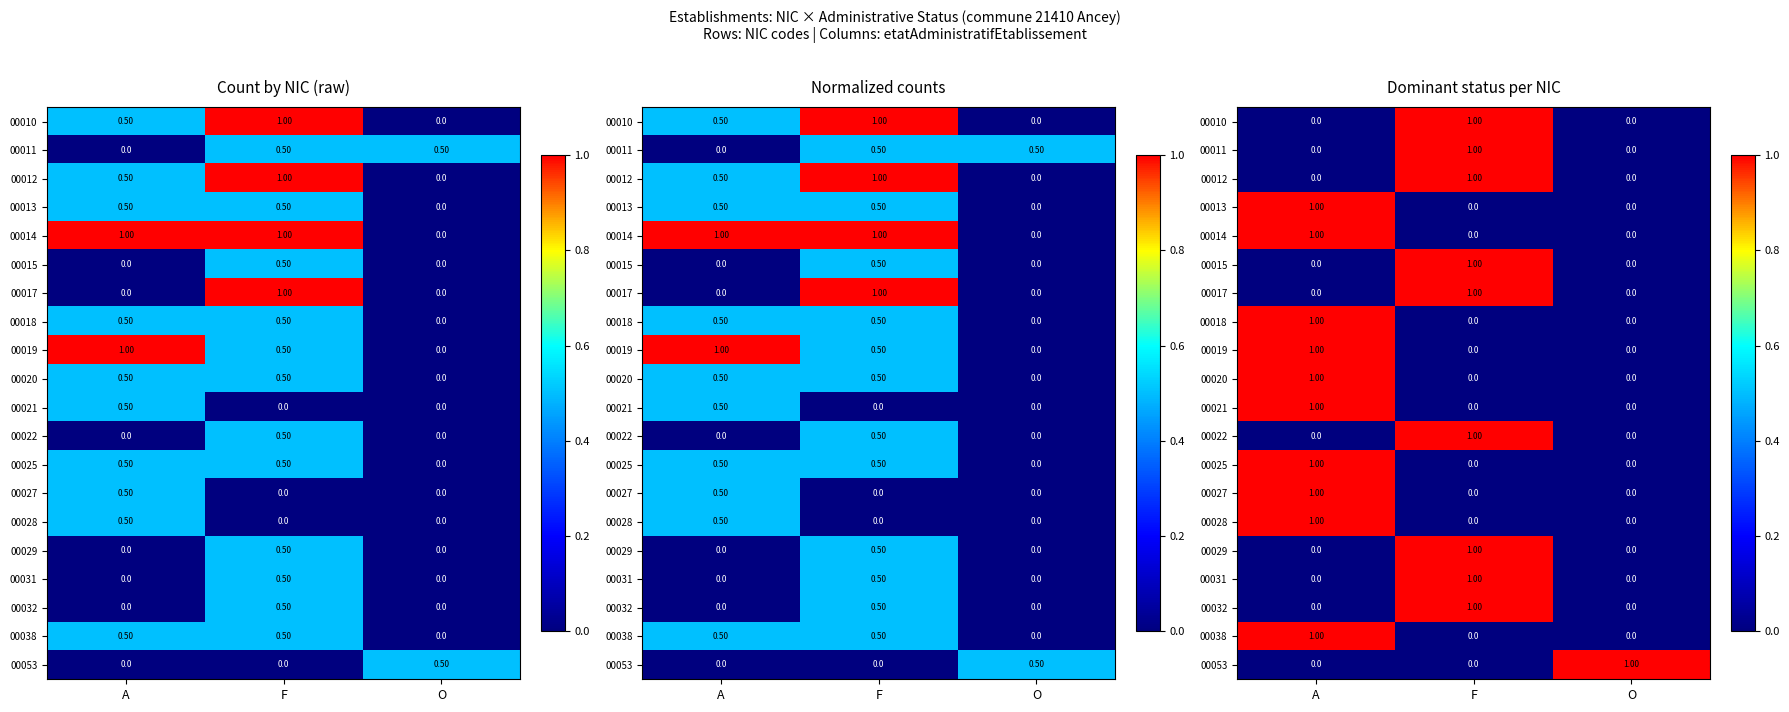

The value of 00020 at A is 1. True or false?

True